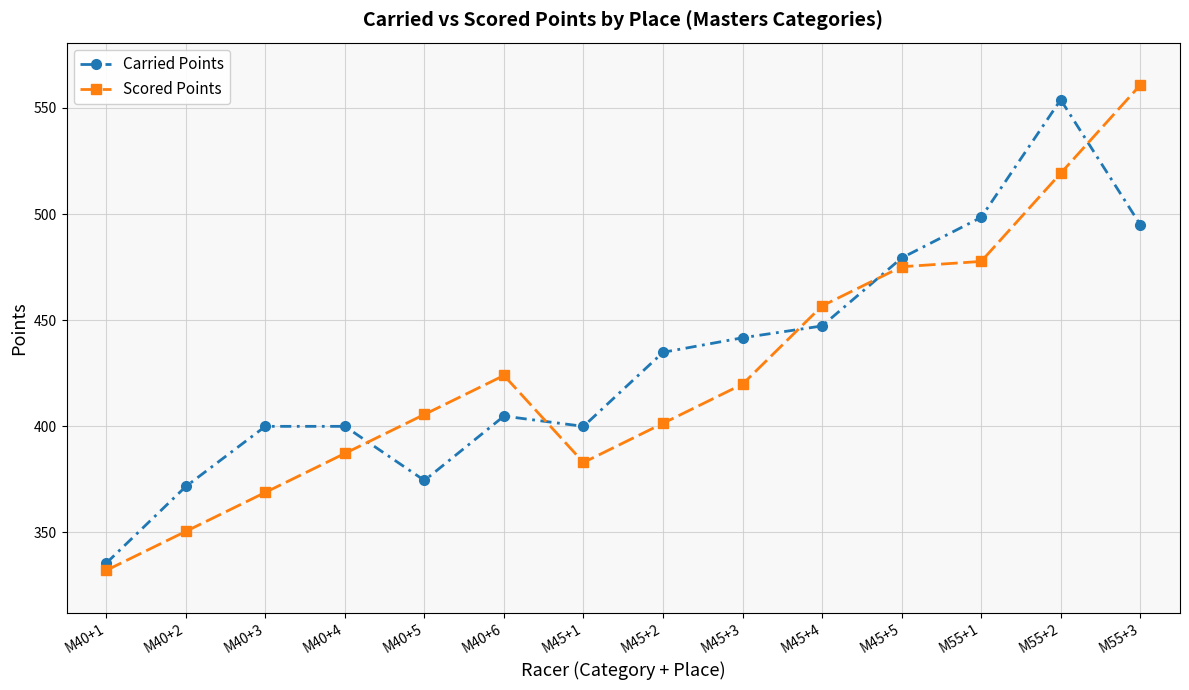

What is the approximate value of Scored Points at M40+1?

332.2